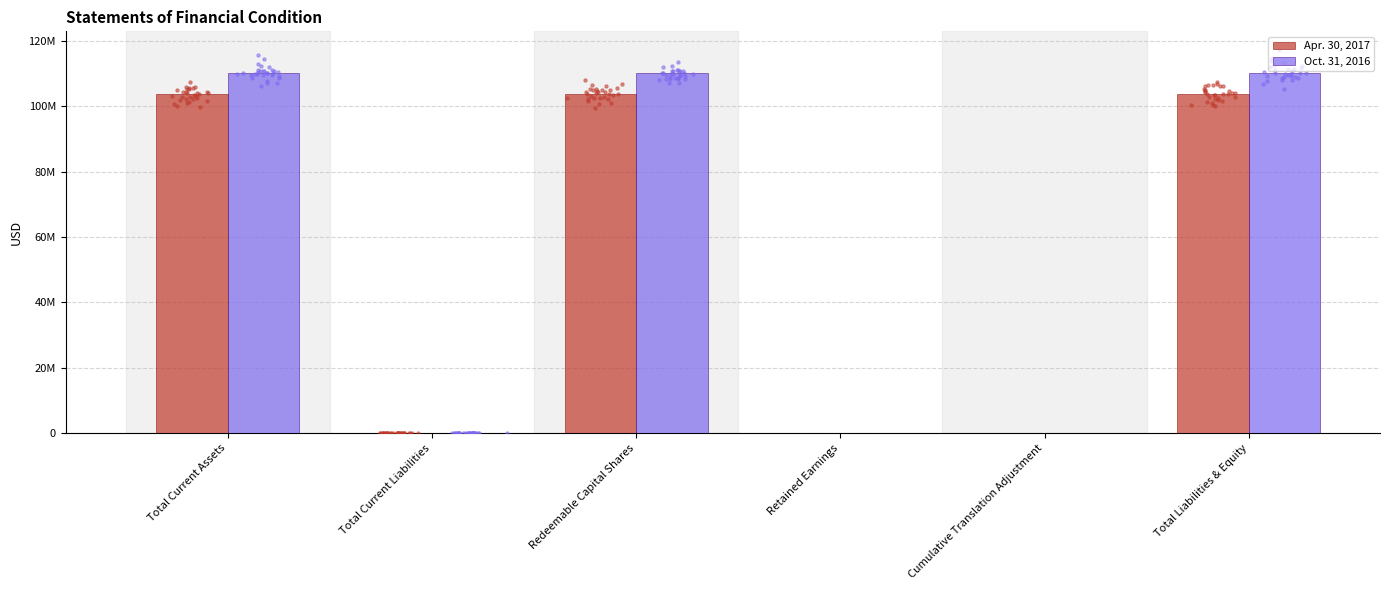

Which series reaches the minimum Y coordinate?

Apr. 30, 2017